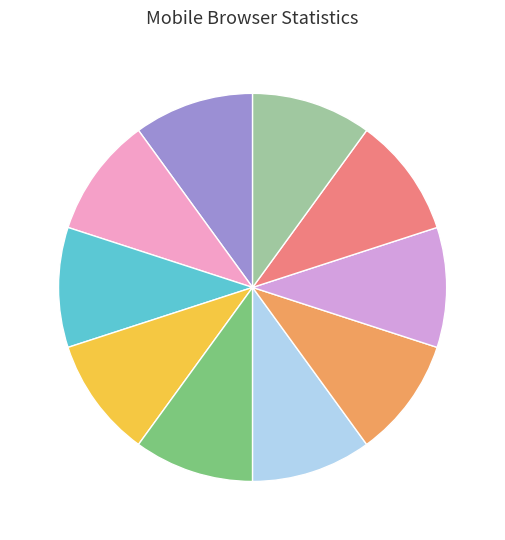

Is there any slice that represents more than half of the pie?

No